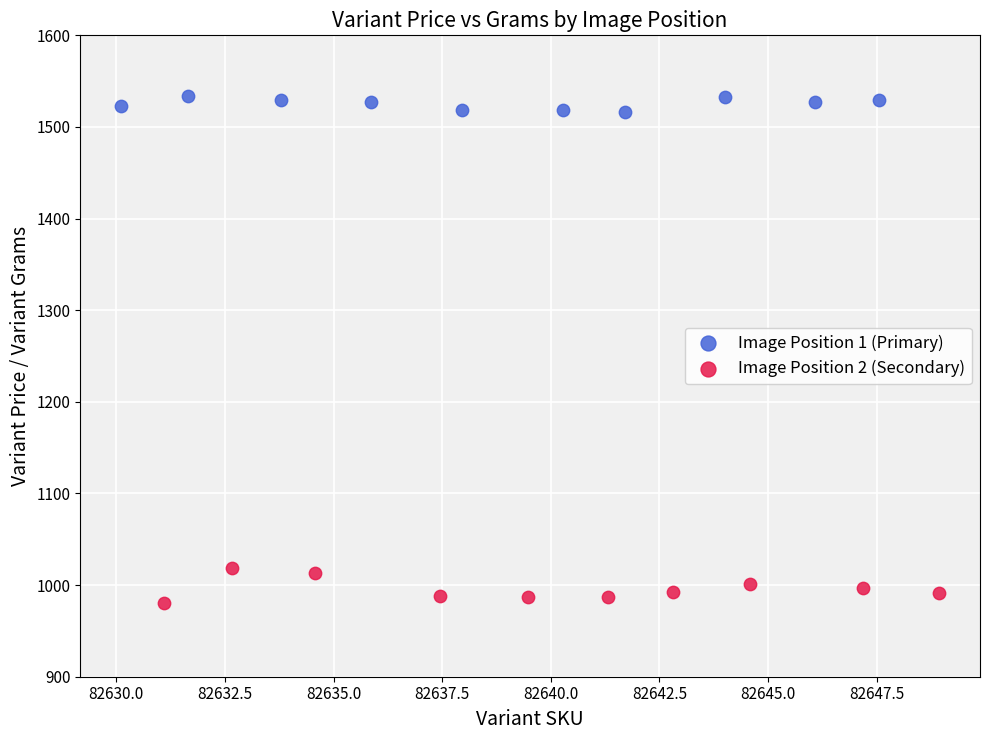

Which series reaches the minimum Y coordinate?

Image Position 2 (Secondary)